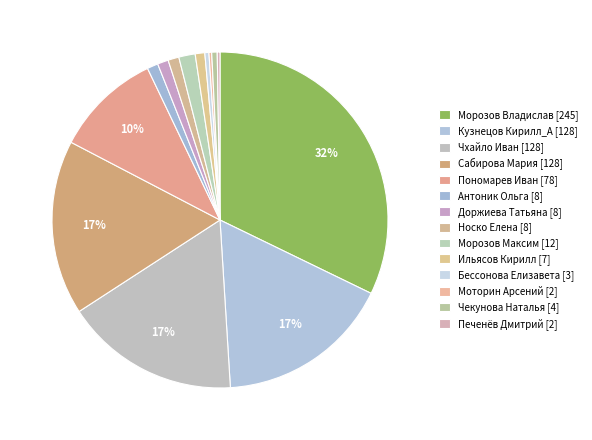

What portion of the pie excludes Кузнецов Кирилл_А?

83.2%